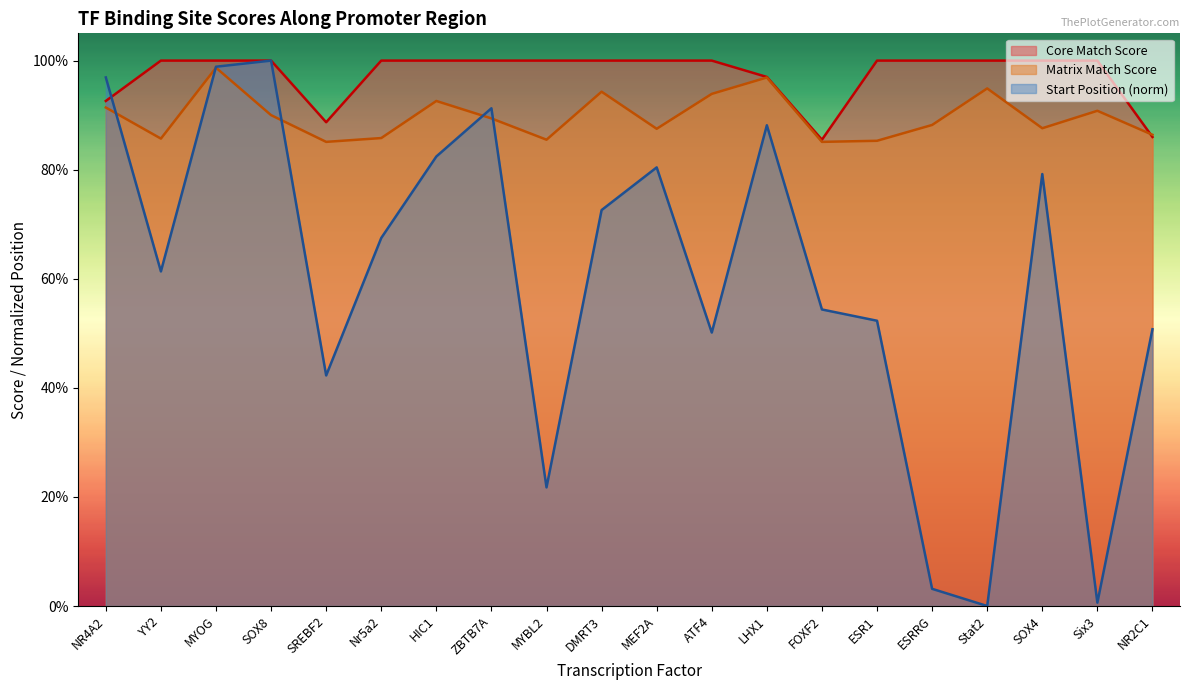

Which series has the widest spread of values?

Start Position (norm)